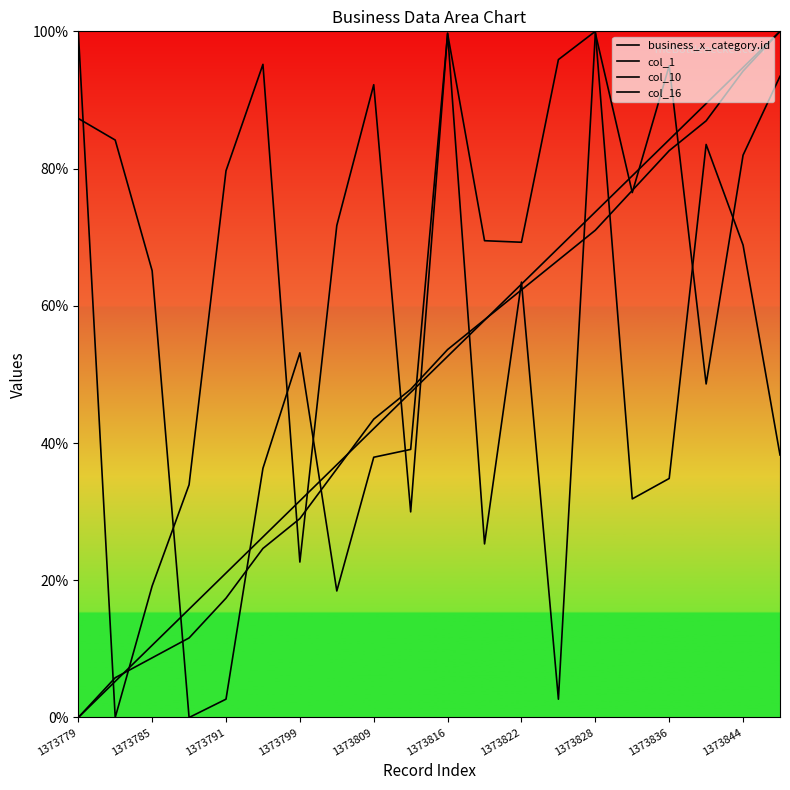

Where do col_16 and col_1 first cross each other?

1373791 and 1373799